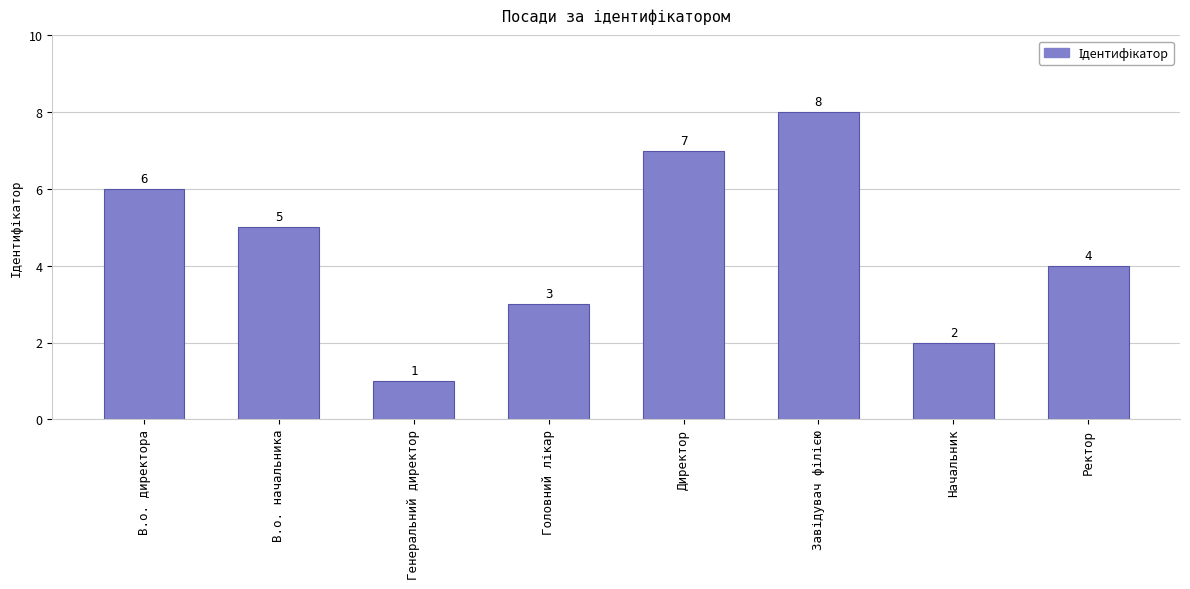

What is the greatest value displayed?

8